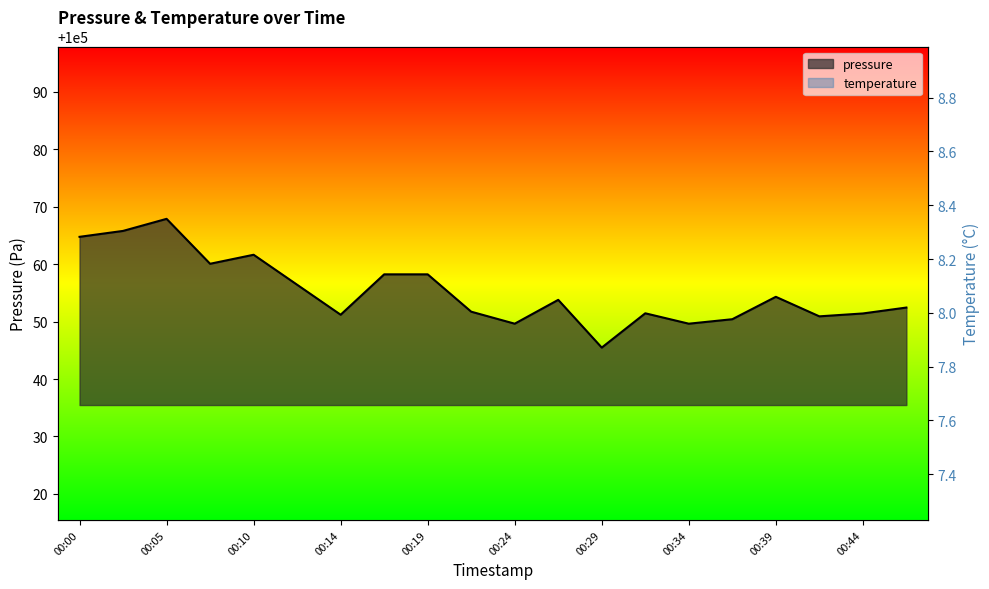

Is it true that pressure equals 100045.5 at 00:29?

True